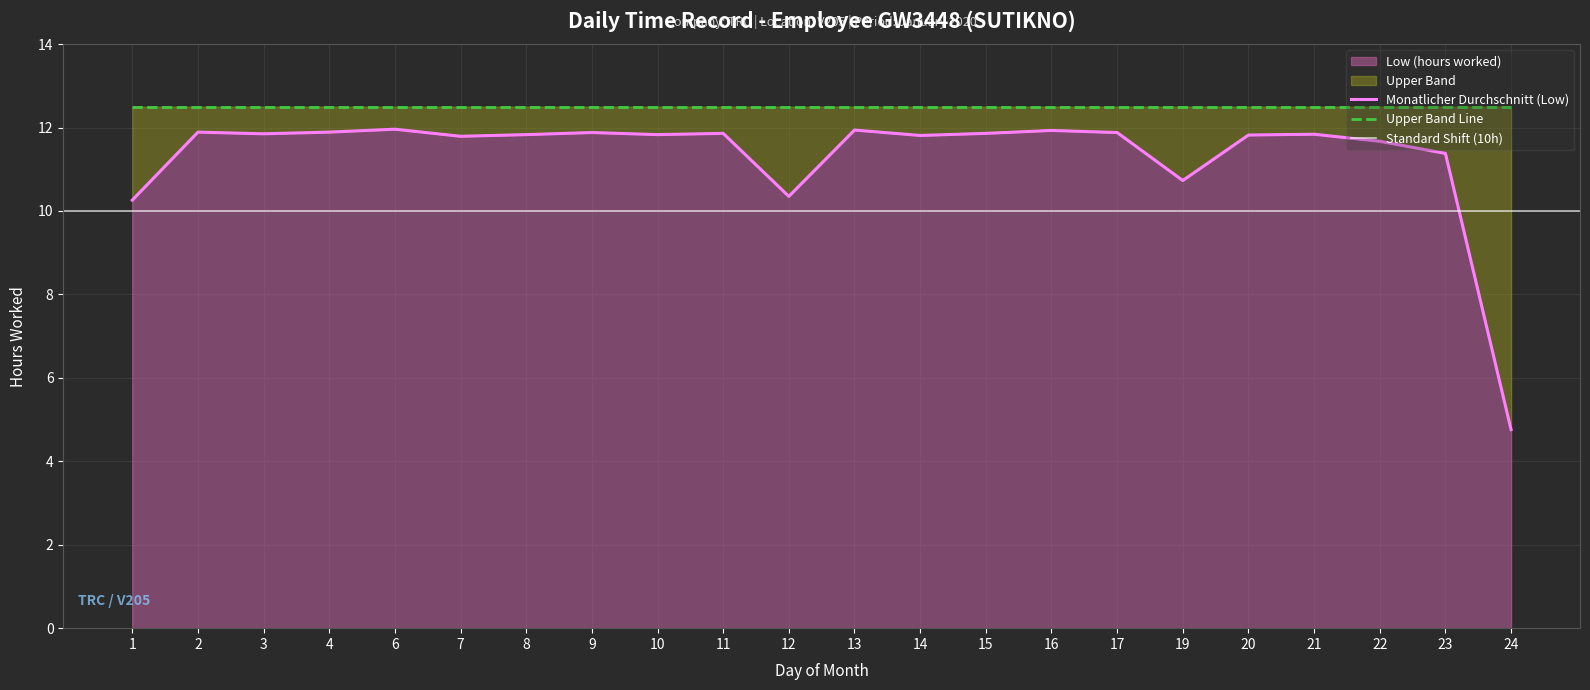

What is the smallest value displayed?

4.8